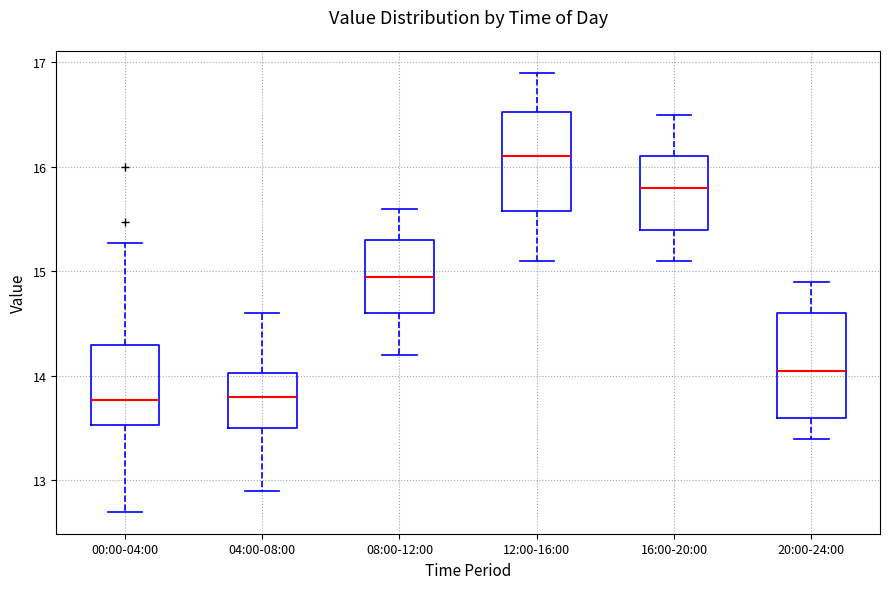

Reading left to right, read every box against the y-axis: the position of its median line, the range the box covers, and the ends of its whiskers. The values are not printed on the chart, so give them approximately, as read against the axis.

00:00-04:00: median 13.8, box 13.5 to 14.3, whiskers 12.7 to 15.3
04:00-08:00: median 13.8, box 13.5 to 14.0, whiskers 12.9 to 14.6
08:00-12:00: median 15.0, box 14.6 to 15.3, whiskers 14.2 to 15.6
12:00-16:00: median 16.1, box 15.6 to 16.5, whiskers 15.1 to 16.9
16:00-20:00: median 15.8, box 15.4 to 16.1, whiskers 15.1 to 16.5
20:00-24:00: median 14.1, box 13.6 to 14.6, whiskers 13.4 to 14.9